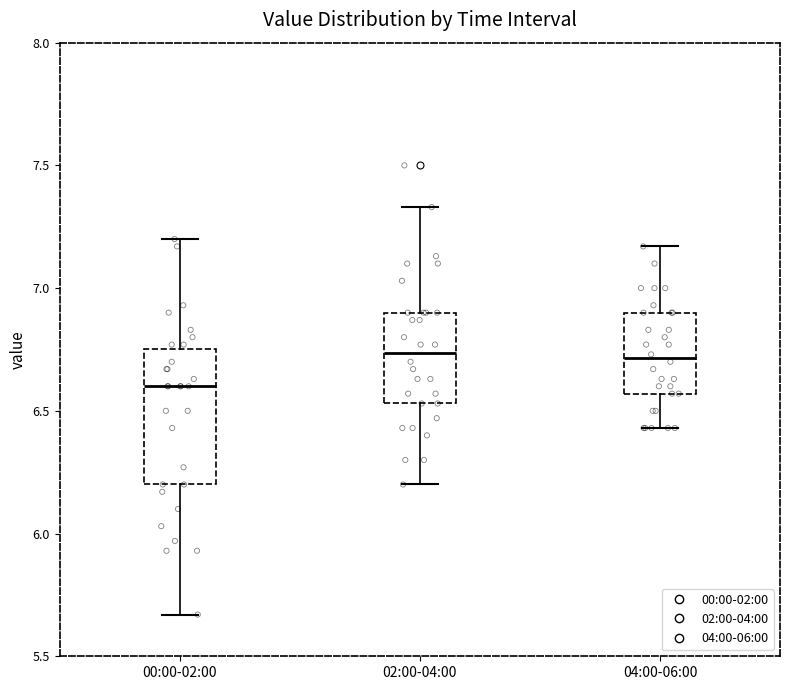

Reading left to right, transcribe this box plot: for each box, give where its median line is, the range the box spans, and where its two whiskers end, as read against the y-axis. The values are not printed on the chart, so give them approximately, as read against the axis.

00:00-02:00: median 6.60, box 6.20 to 6.75, whiskers 5.65 to 7.20
02:00-04:00: median 6.75, box 6.55 to 6.90, whiskers 6.20 to 7.35
04:00-06:00: median 6.70, box 6.55 to 6.90, whiskers 6.45 to 7.15